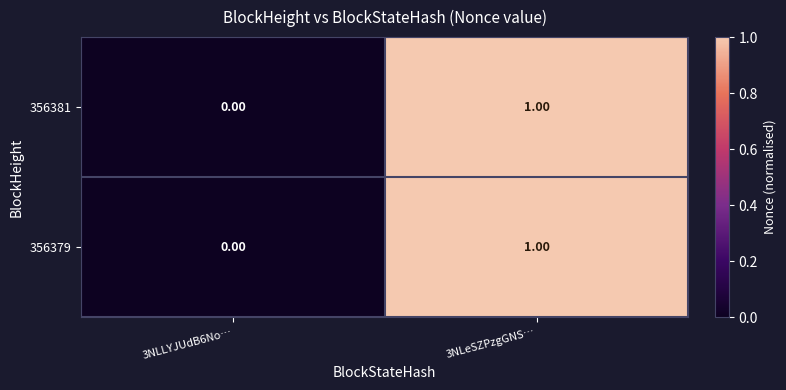

List the labels in order of 356379 value, smallest first.

3NLLYJUdB6No…, 3NLeSZPzgGNS…